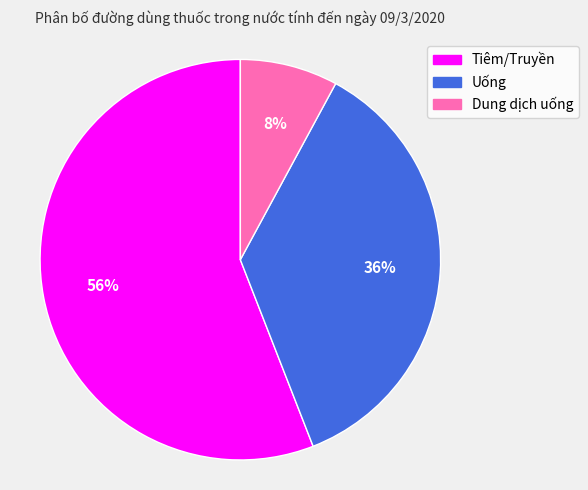

What percentage is the Uống slice, to the nearest percent?

36%